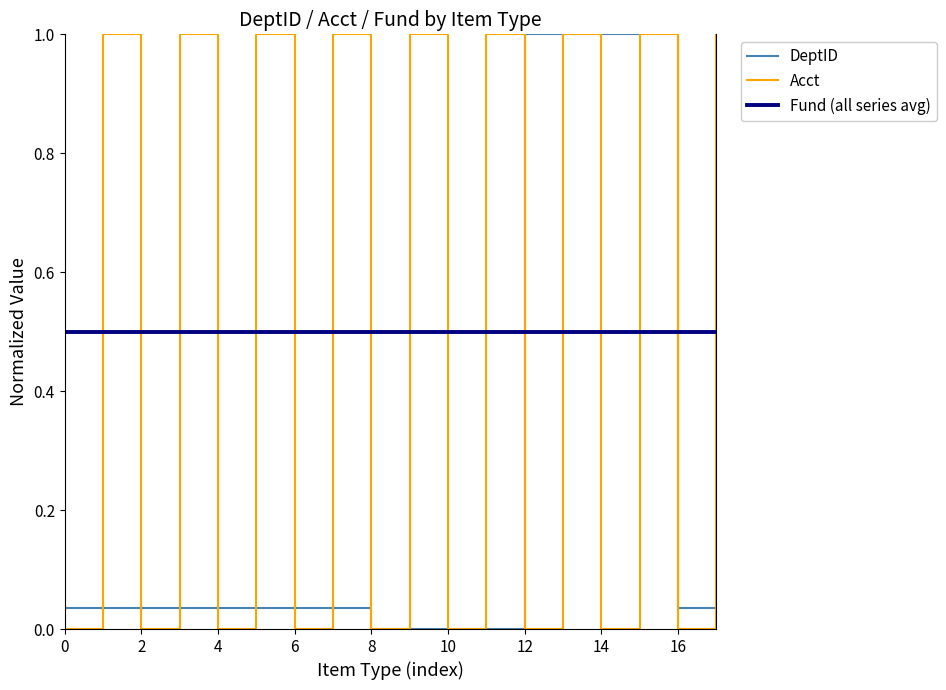

True or false: DeptID and Fund (all series avg) cross at least once.

True